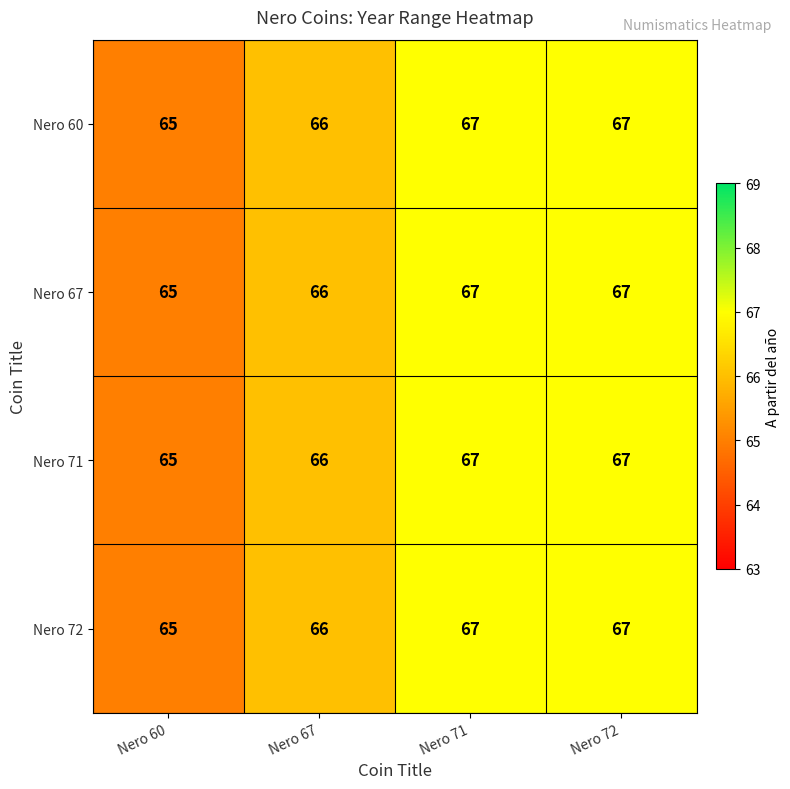

How many data points in Nero 60 are less than 67?

2